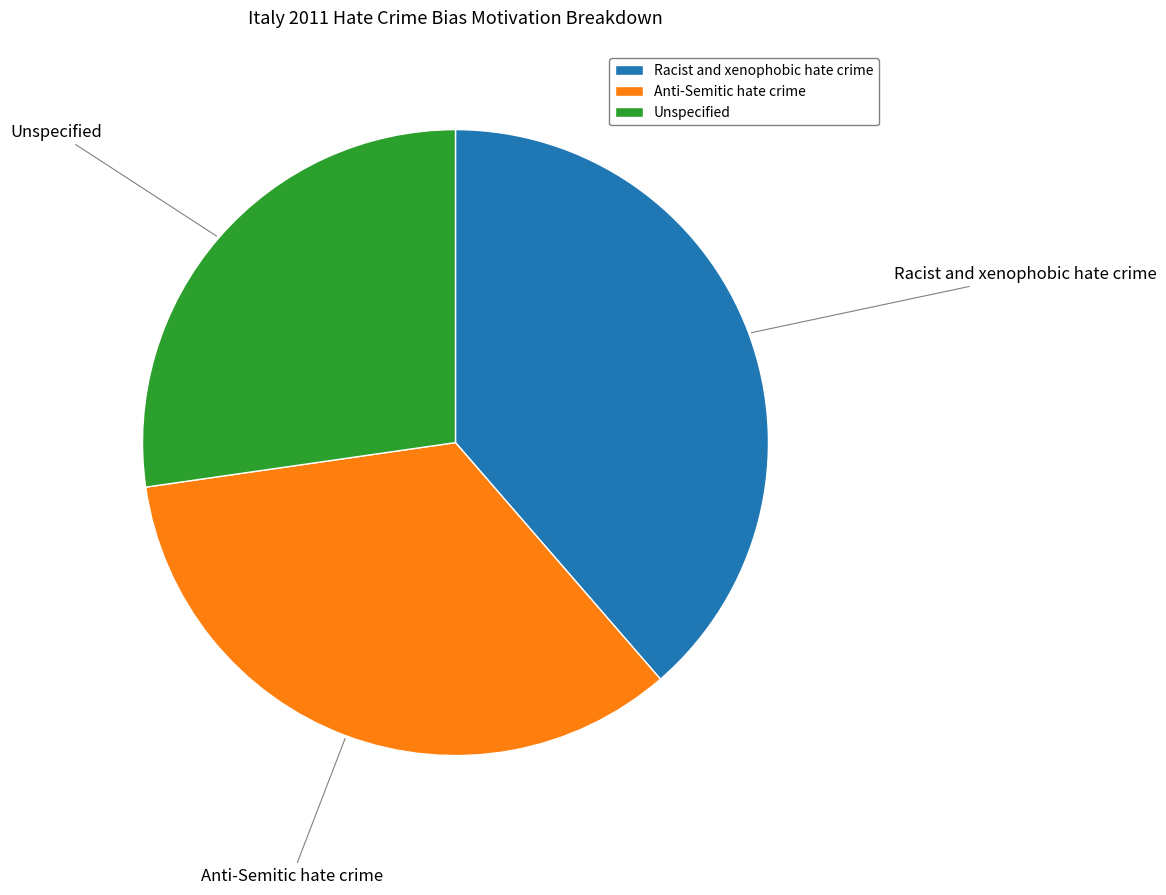

Do Racist and xenophobic hate crime and Anti-Semitic hate crime together represent more than half of the pie?

Yes